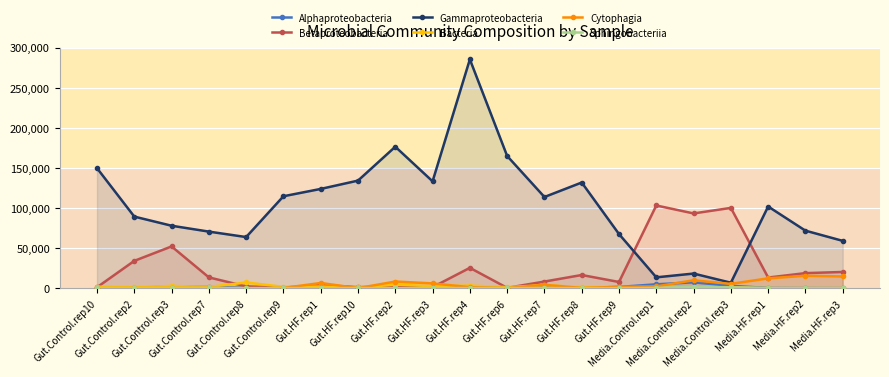

At which label is Bacteria closest to 3542?

Gut.HF.rep7